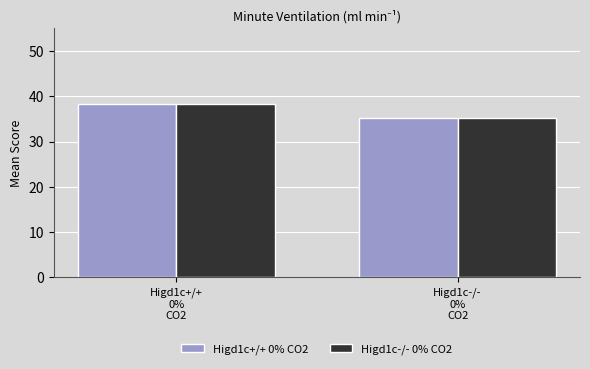

Reading right to left, list all the values displayed in this chart.

Higd1c+/+ 0% CO2: 35.3	38.3
Higd1c-/- 0% CO2: 35.3	38.3